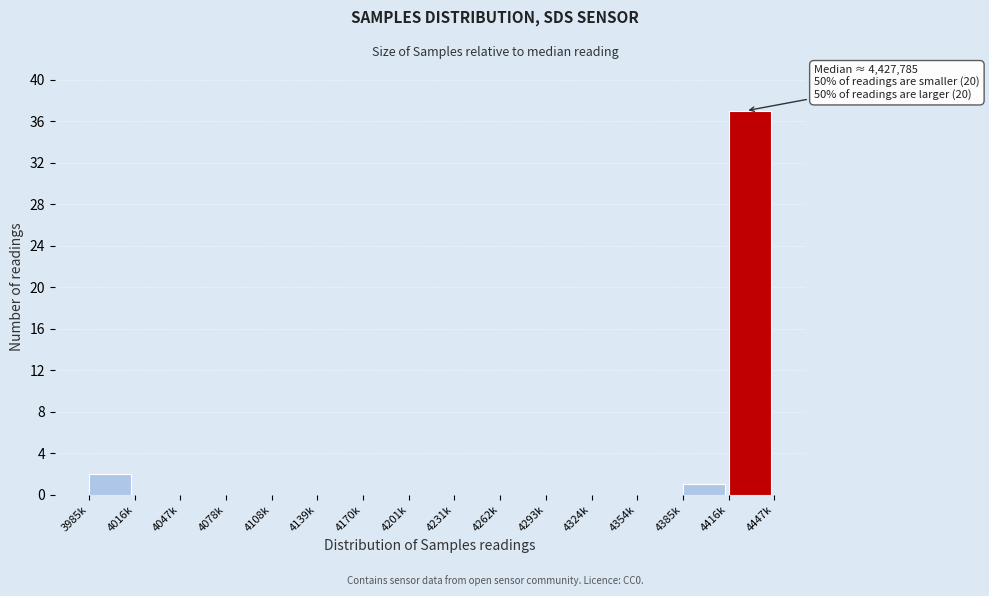

Reading left to right, transcribe all the data shown in this chart.

3985k=2	4016k=0	4047k=0	4078k=0	4108k=0	4139k=0	4170k=0	4201k=0	4231k=0	4262k=0	4293k=0	4324k=0	4354k=0	4385k=1	4416k=37